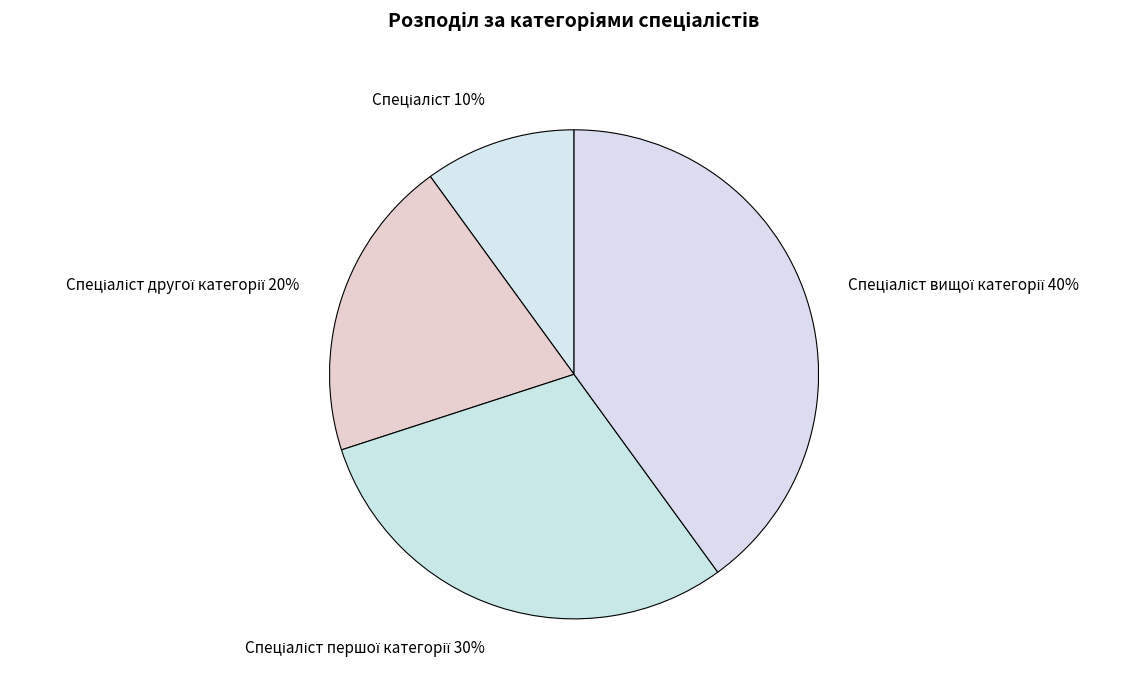

To the nearest percent, what is the difference between the largest and smallest slice percentages?

30%